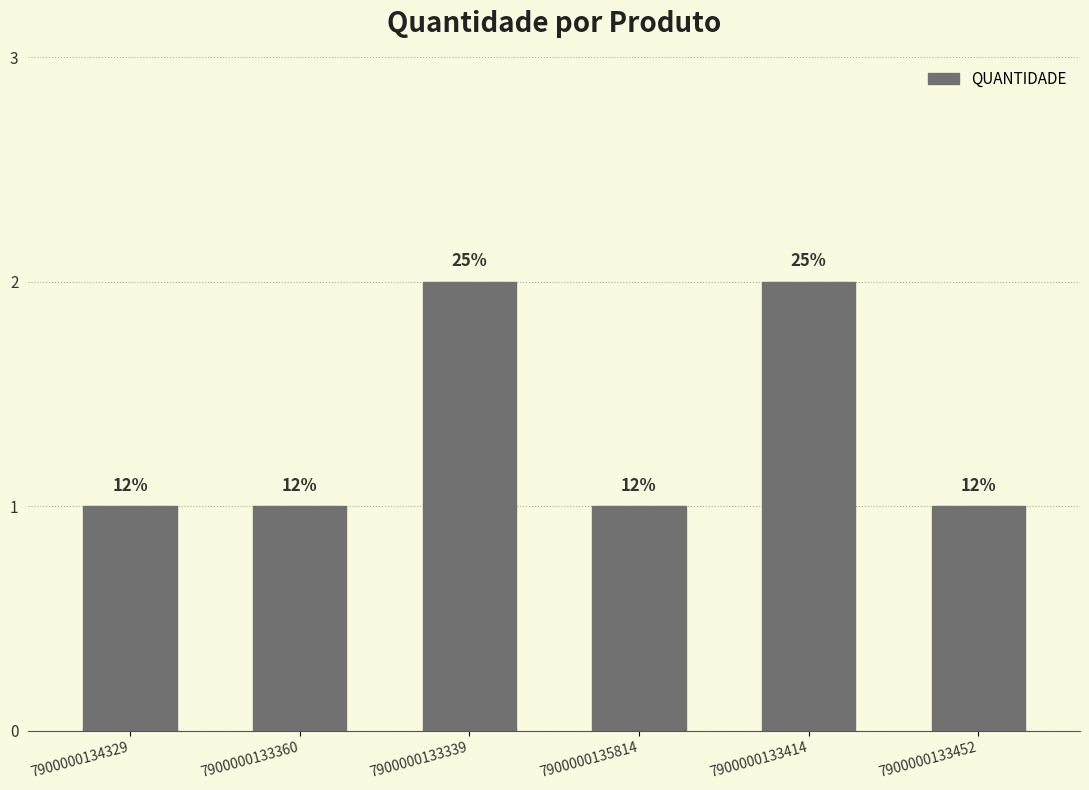

How many values exceed 1?

2